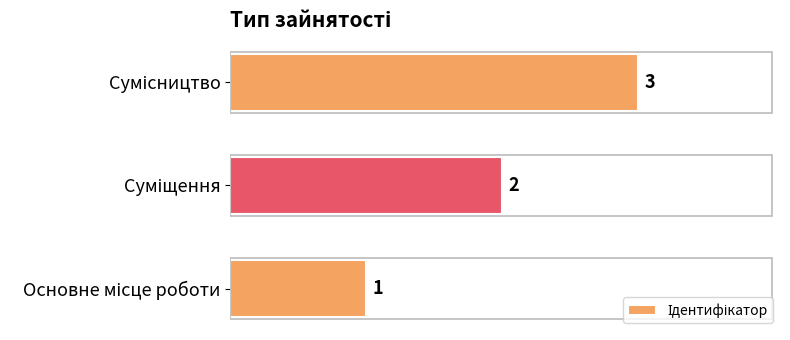

What is the sum of all values?

6